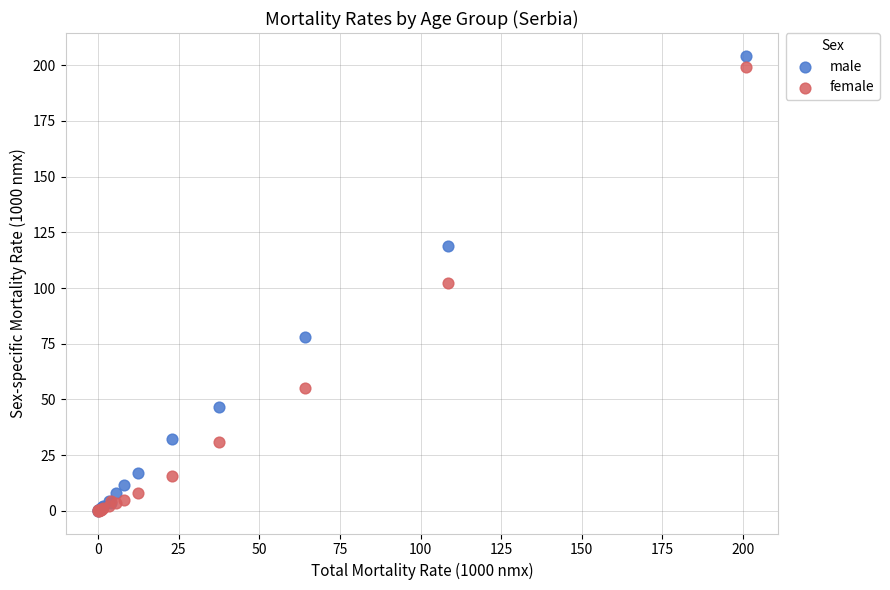

In the female series, what Y value is closest to 99?

102.1